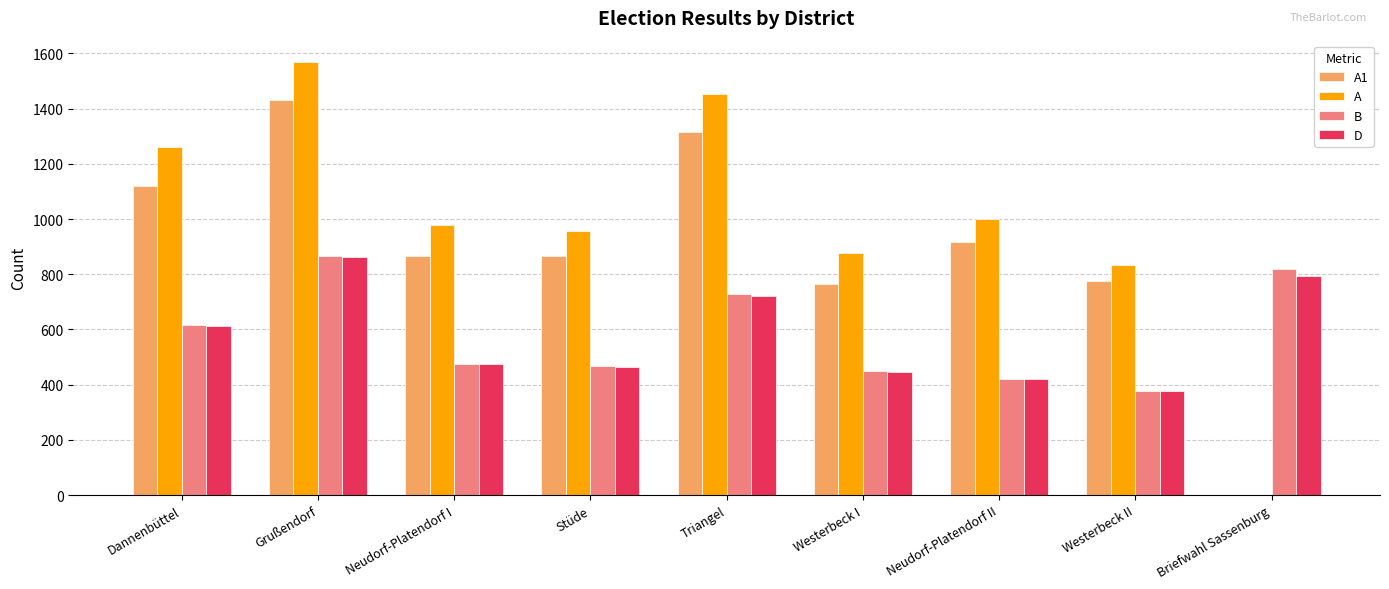

Between Triangel and Westerbeck II, which series saw the biggest shift?

A